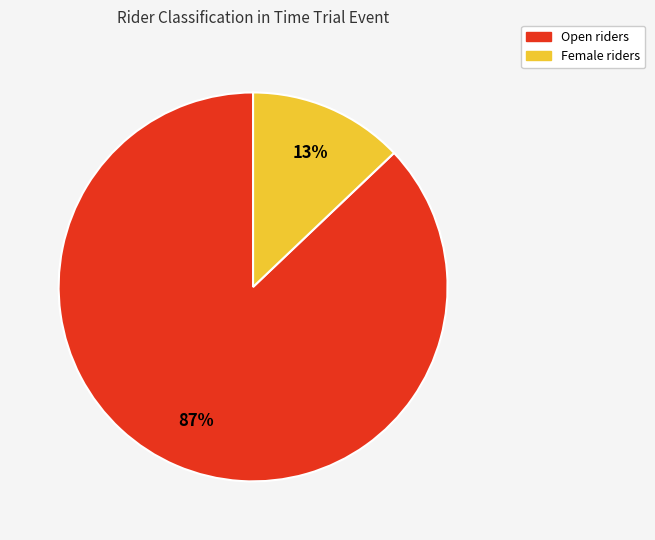

The Open slice represents 99% of the pie. True or false?

False